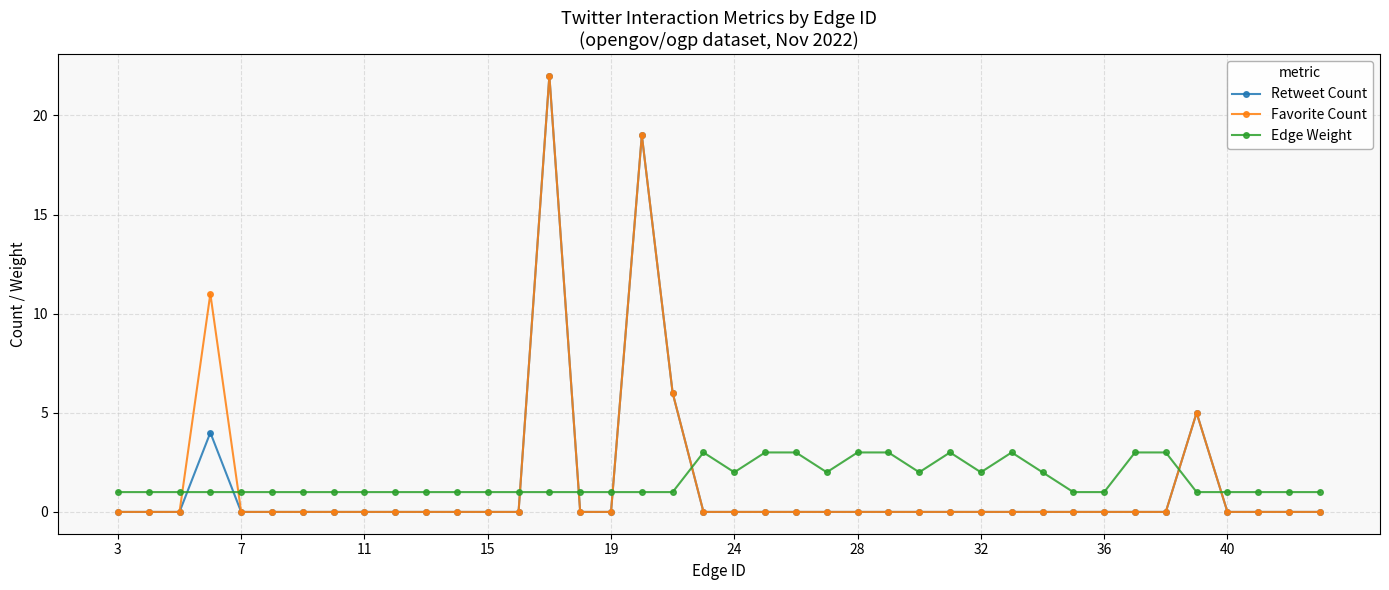

True or false: Edge Weight has more than 2 interior local peaks.

True